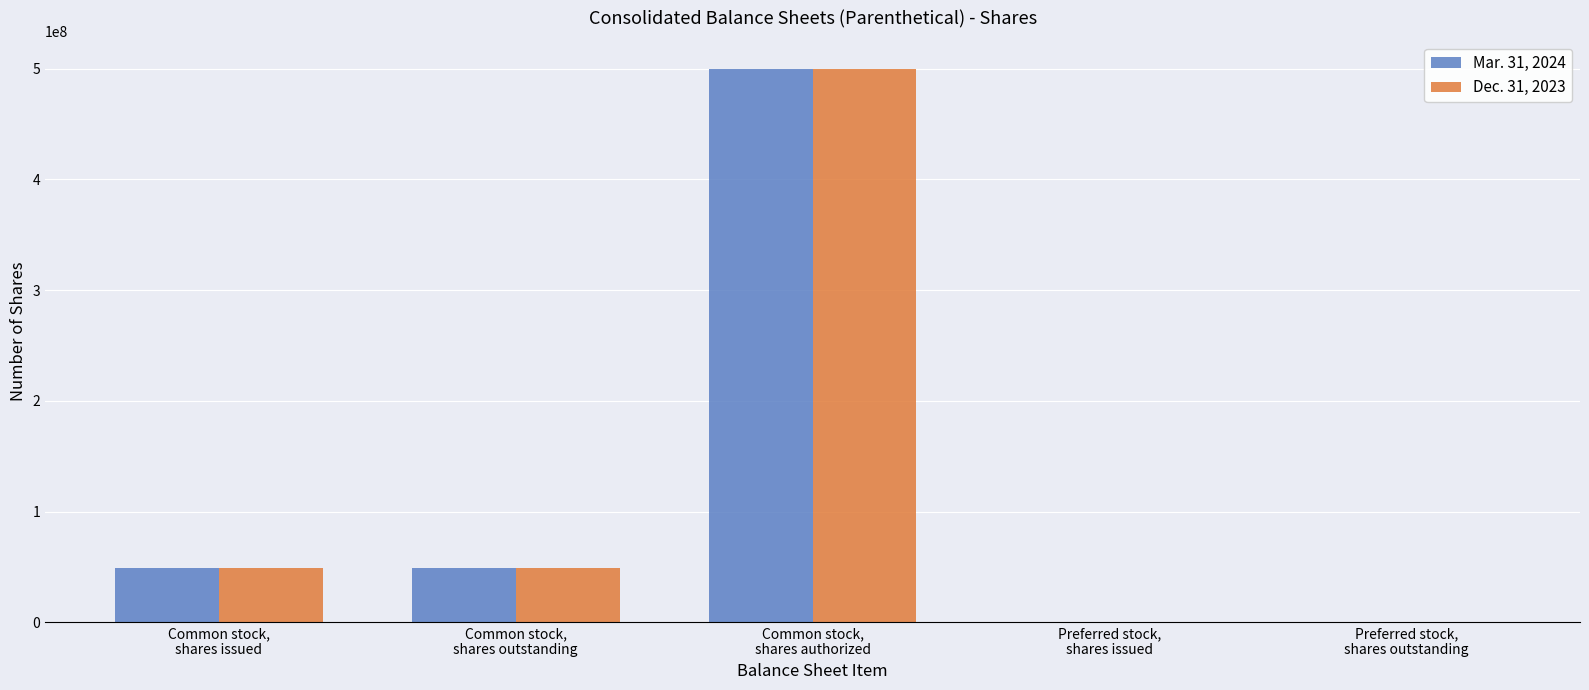

Reading left to right, extract all data points from this chart.

Mar. 31, 2024: Common stock,
shares issued=49340417	Common stock,
shares outstanding=49340417	Common stock,
shares authorized=500000000	Preferred stock,
shares issued=0	Preferred stock,
shares outstanding=0
Dec. 31, 2023: Common stock,
shares issued=49117738	Common stock,
shares outstanding=49117738	Common stock,
shares authorized=500000000	Preferred stock,
shares issued=0	Preferred stock,
shares outstanding=0